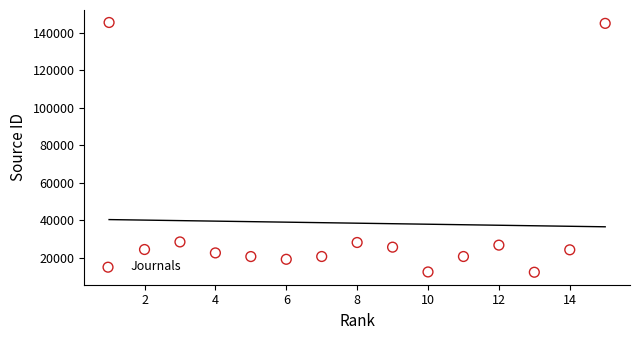

What is the range of Y values (max minus min)?

133401